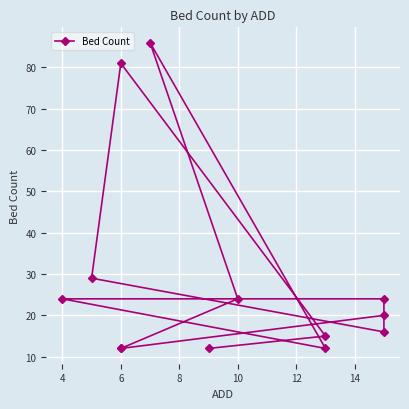

What is the label of the 12th point from the right?

4